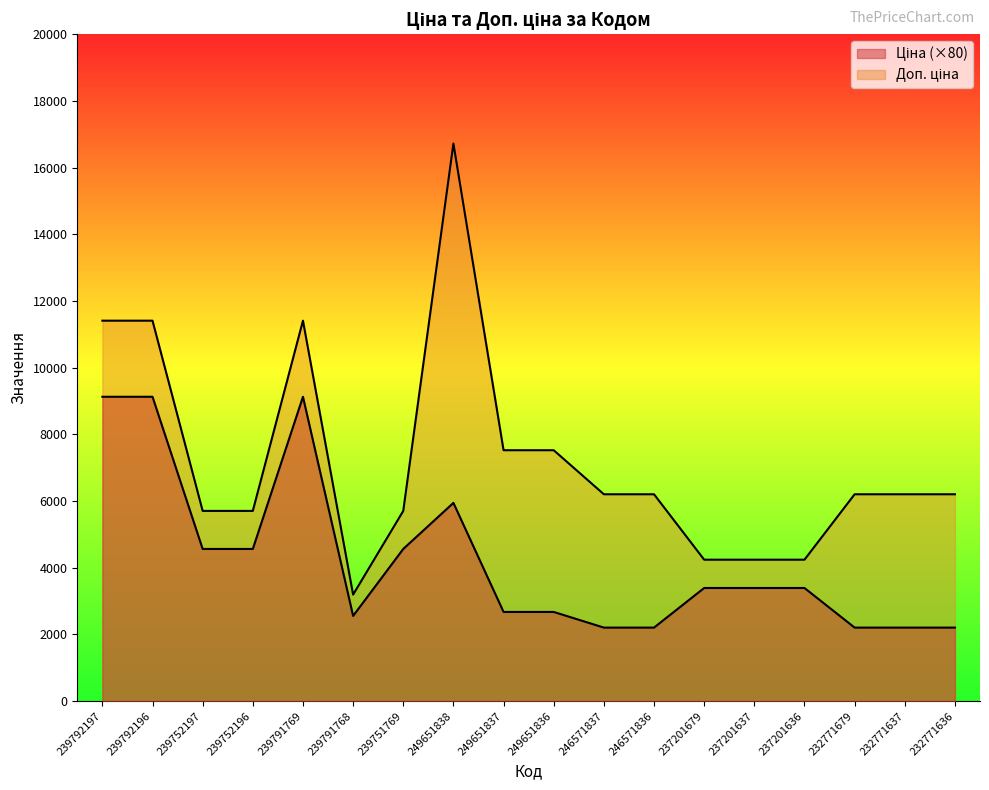

Which series has the largest range (max minus min)?

Доп. ціна